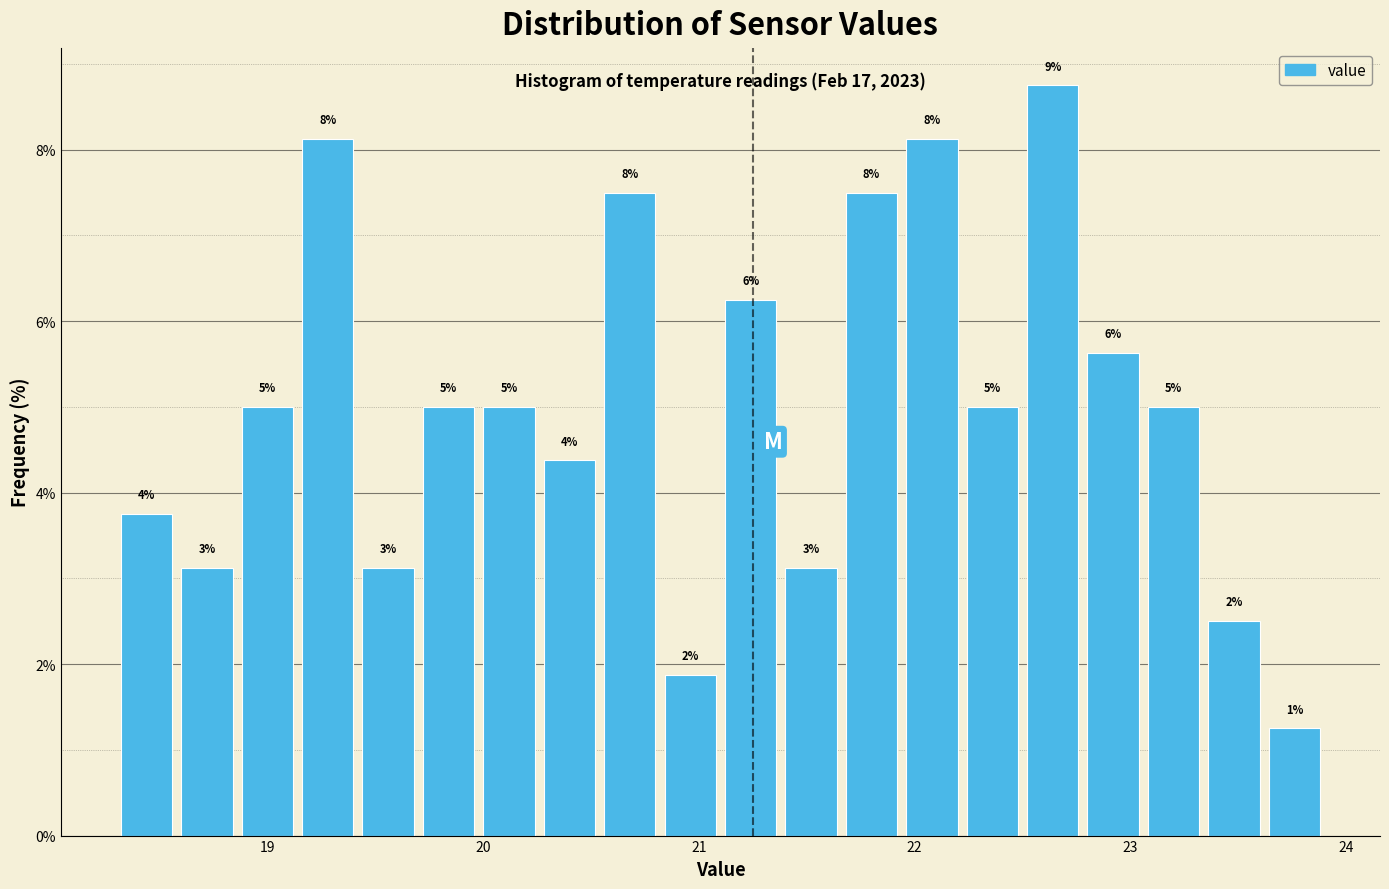

Around what value on the x-axis is the tallest bar? Give the approximate position of its centre, as read against the axis.

22.6